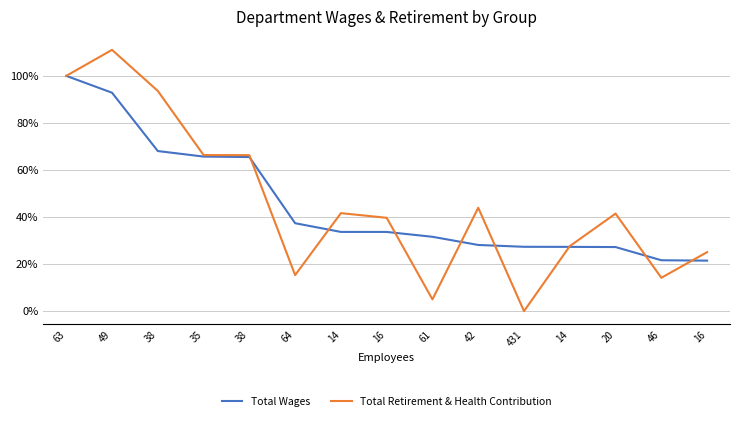

The Total Wages series shows 33.7 at 14. True or false?

True